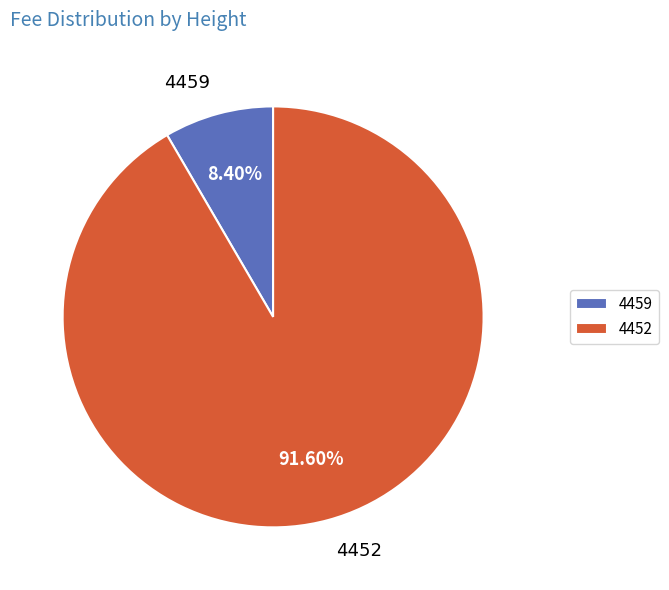

Which category has the biggest portion of the pie?

4452